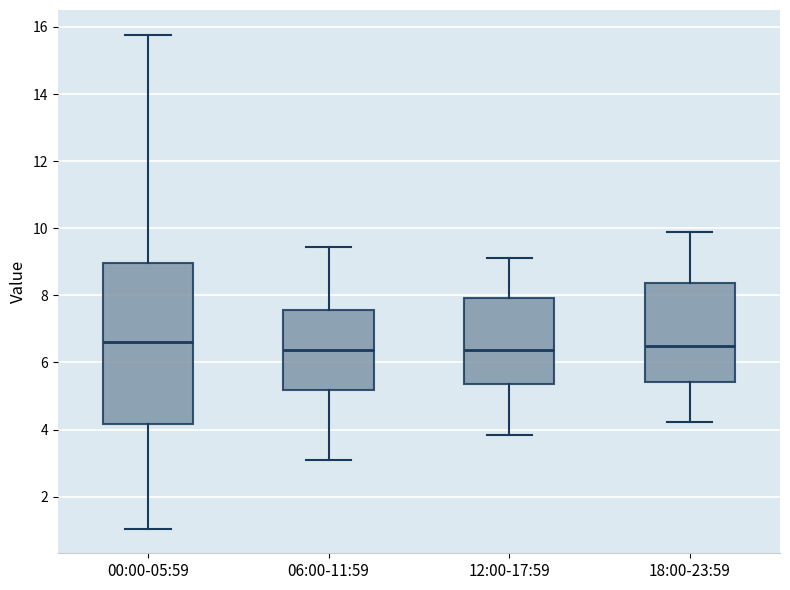

Where does the lower whisker of the box for 18:00-23:59 end on the y-axis? The values are not printed on the chart, so give them approximately, as read against the axis.

4.2